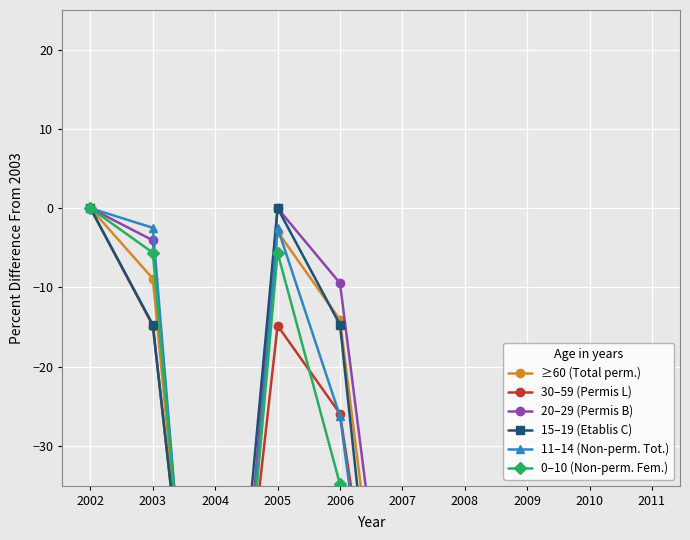

Between 2002 and 2006, which is larger?

2002